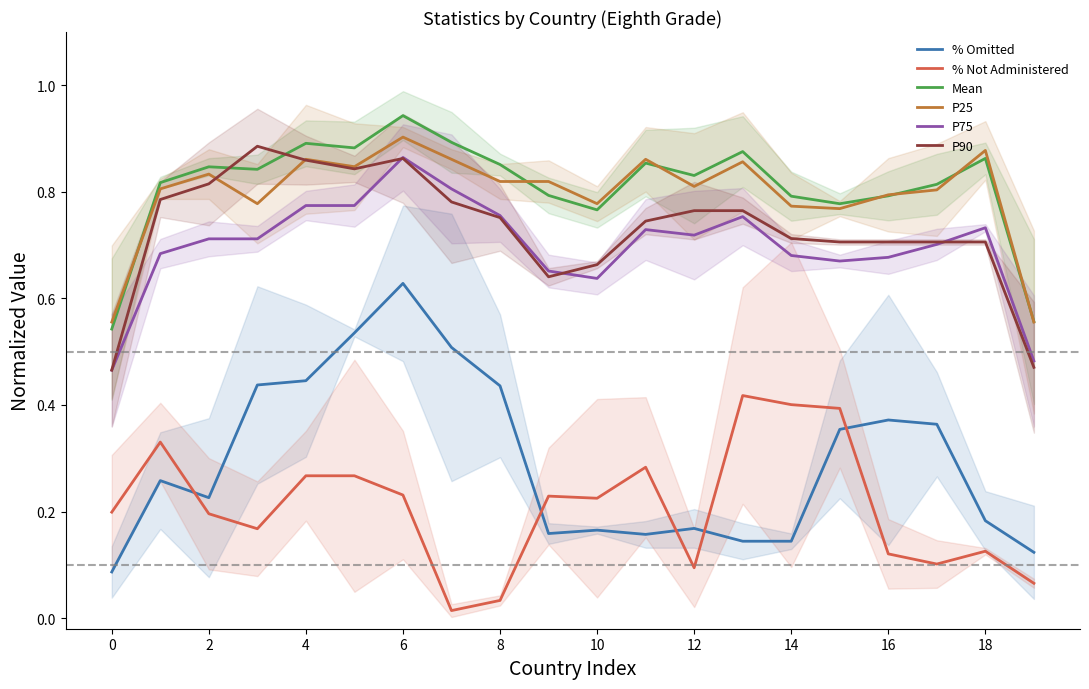

Which series has the largest total across all categories?

Mean